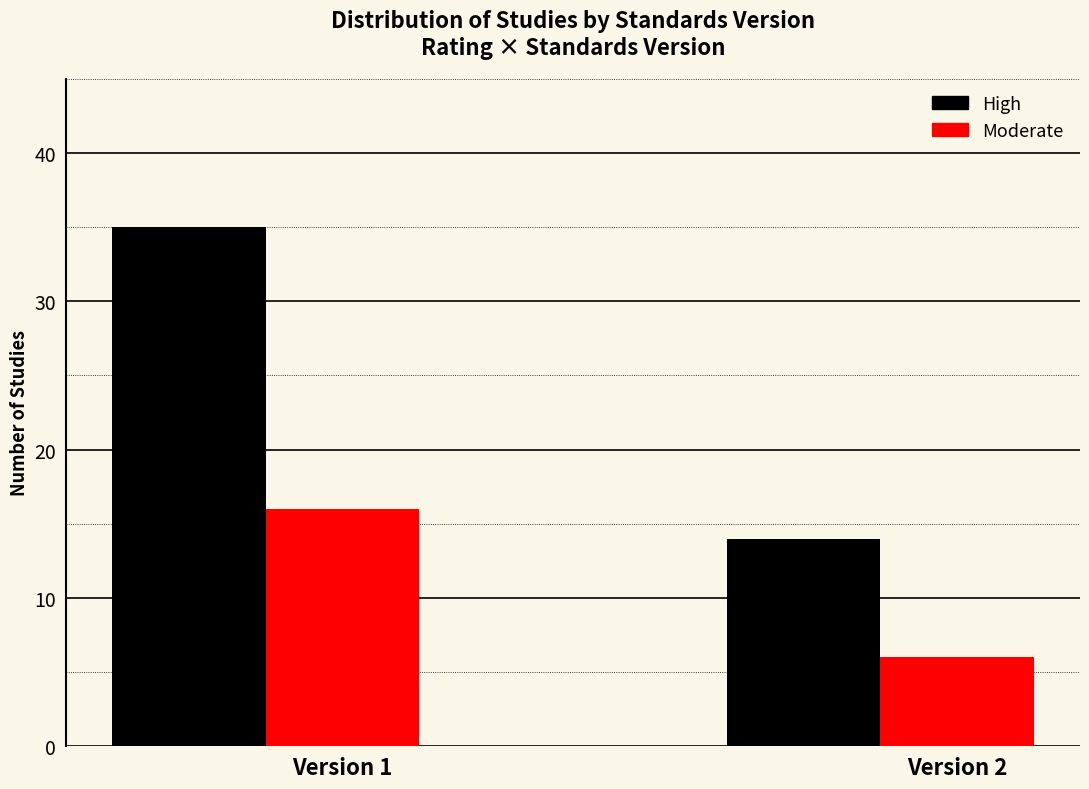

What is the approximate value of High at Version 1, to the nearest 5?

35